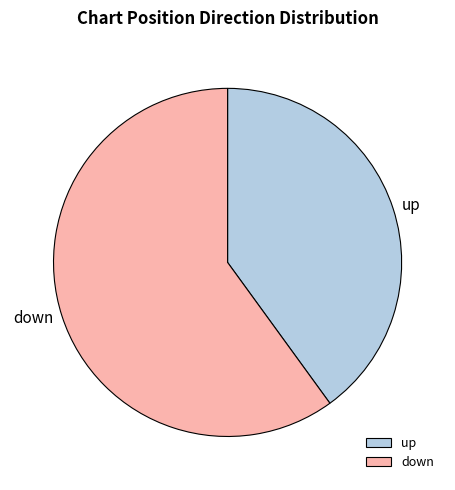

Rank the categories by value from lowest to highest.

up, down